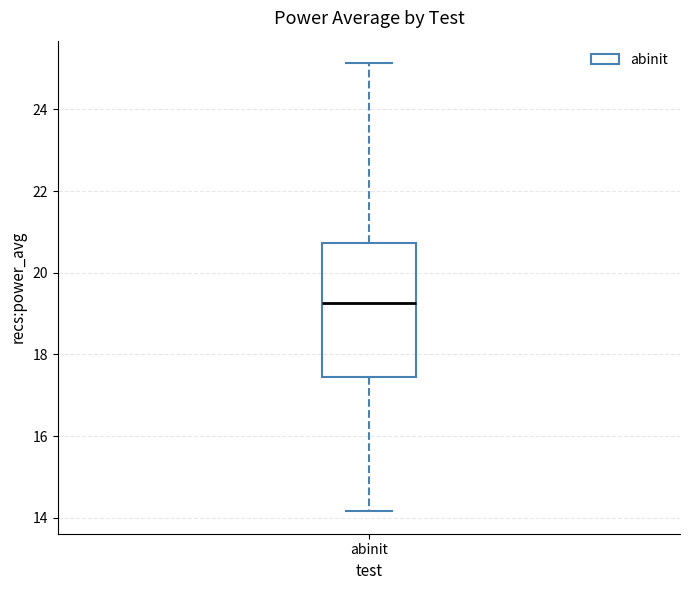

Transcribe this box plot: give where the median line is, the range the box spans, and where the two whiskers end, as read against the y-axis. The values are not printed on the chart, so give them approximately, as read against the axis.

median 19.2, box 17.4 to 20.8, whiskers 14.2 to 25.2